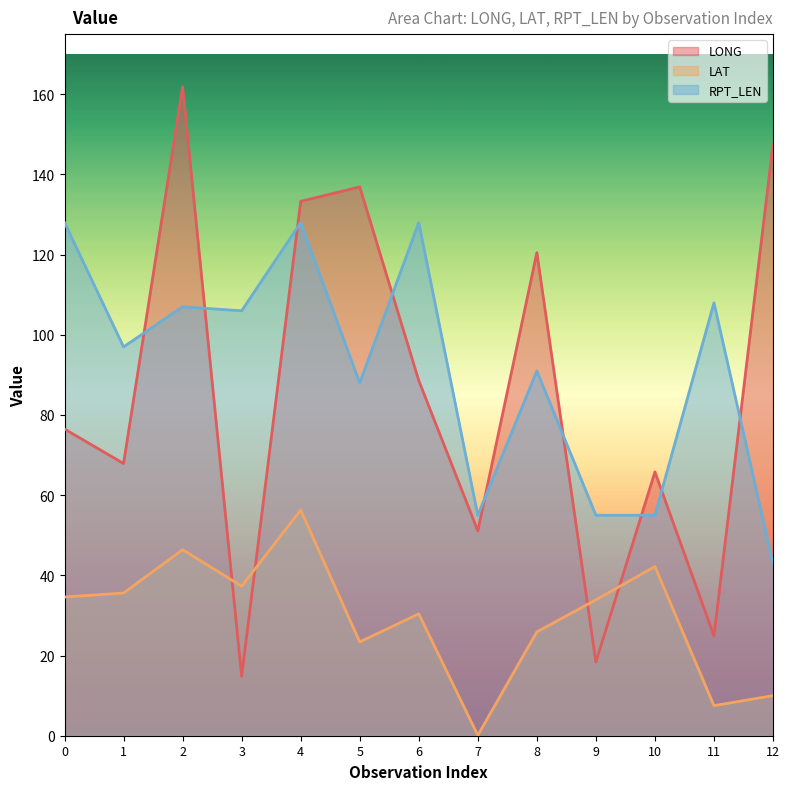

How many lines are shown in the chart?

3